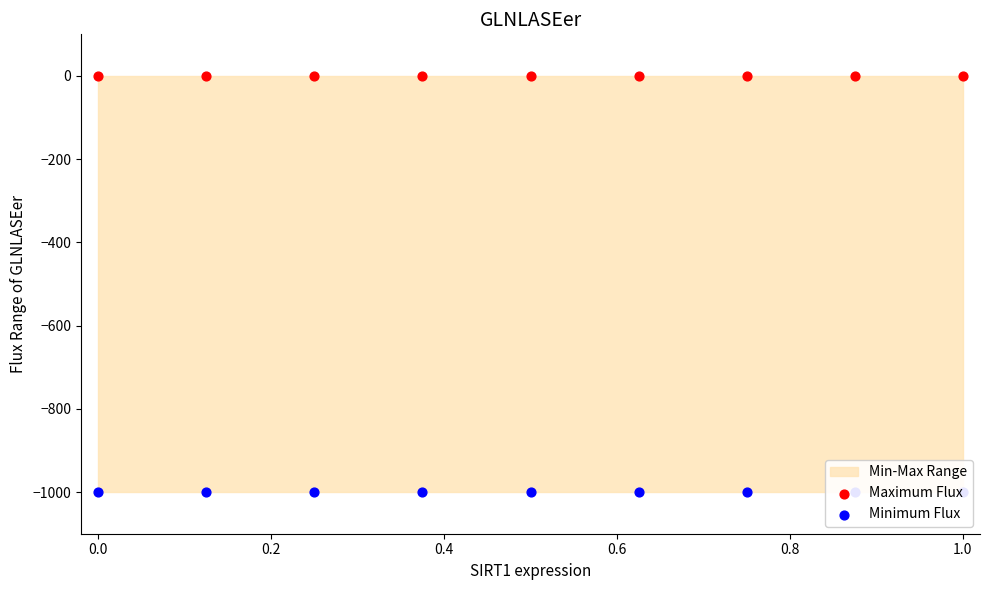

Which series has the widest spread of Y values?

Maximum Flux